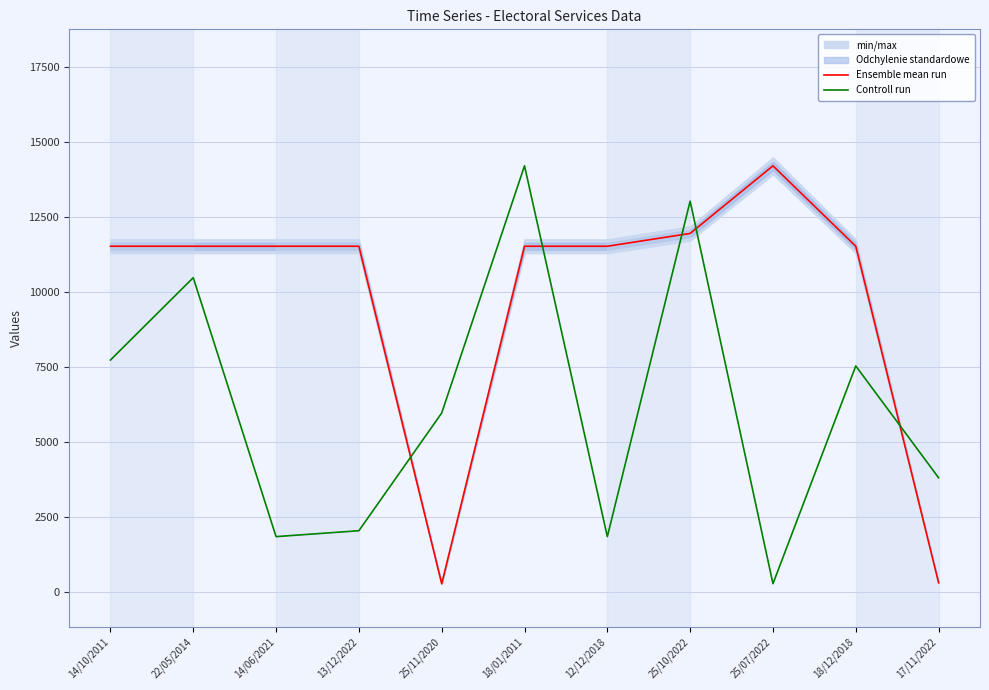

Reading right to left, extract all data points from this chart.

Ensemble mean run: 310.0	11528.0	14209.0	11955.0	11528.0	11528.0	278.0	11528.0	11528.0	11528.0	11528.0
Controll run: 3809.8	7537.8	278.0	13031.7	1847.7	14209.0	5968.1	2043.9	1847.7	10481.0	7734.0